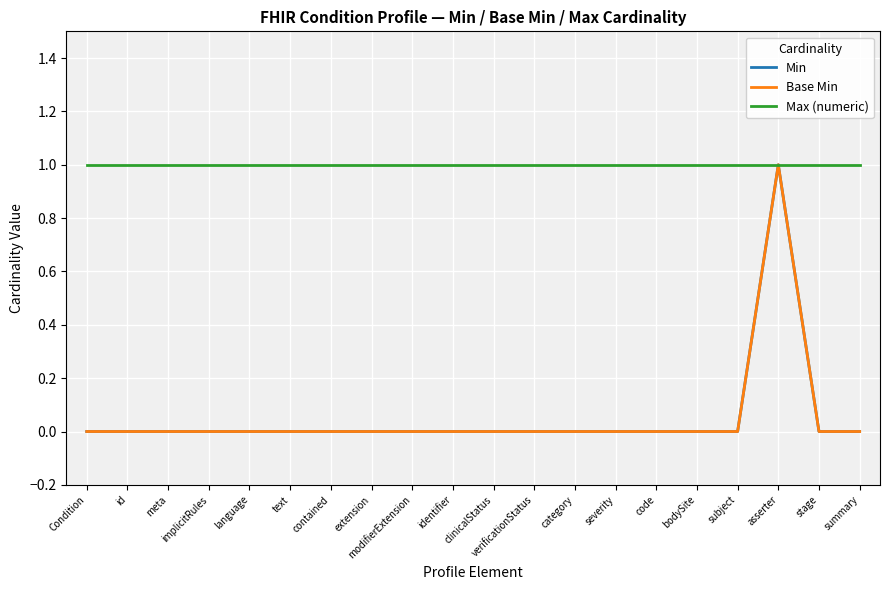

Which category has the lowest value in the Max (numeric) series?

Condition